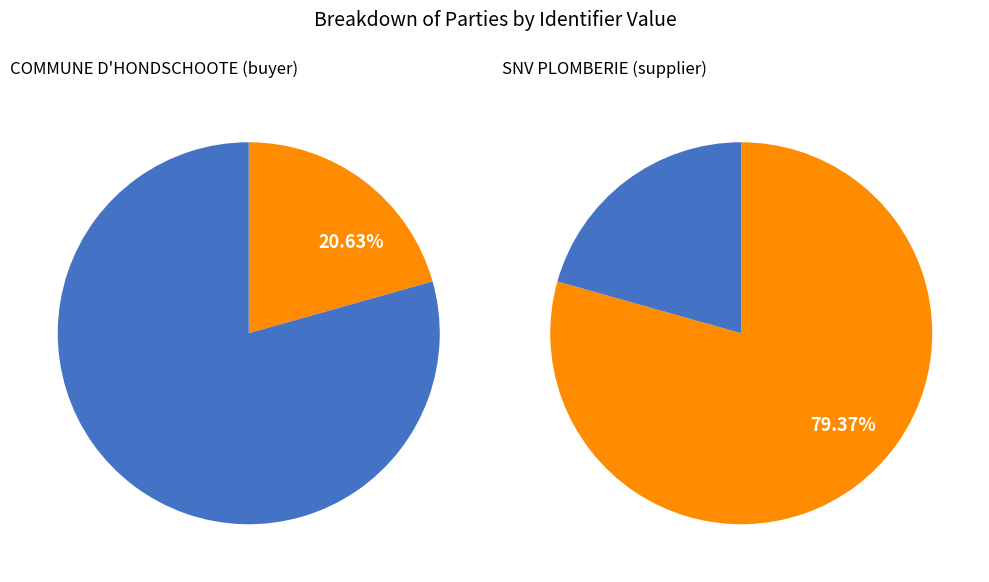

Does SNV PLOMBERIE (supplier) represent more than half of the total?

Yes